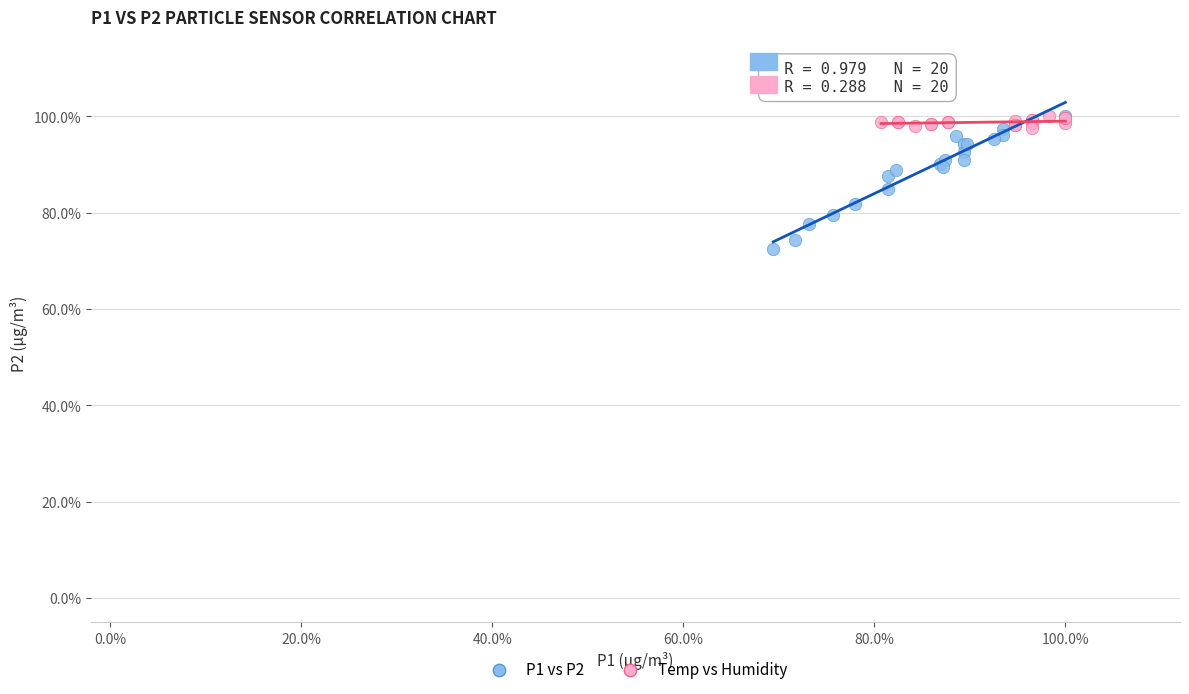

What are all the series names shown in the legend?

P1 vs P2, Temp vs Humidity